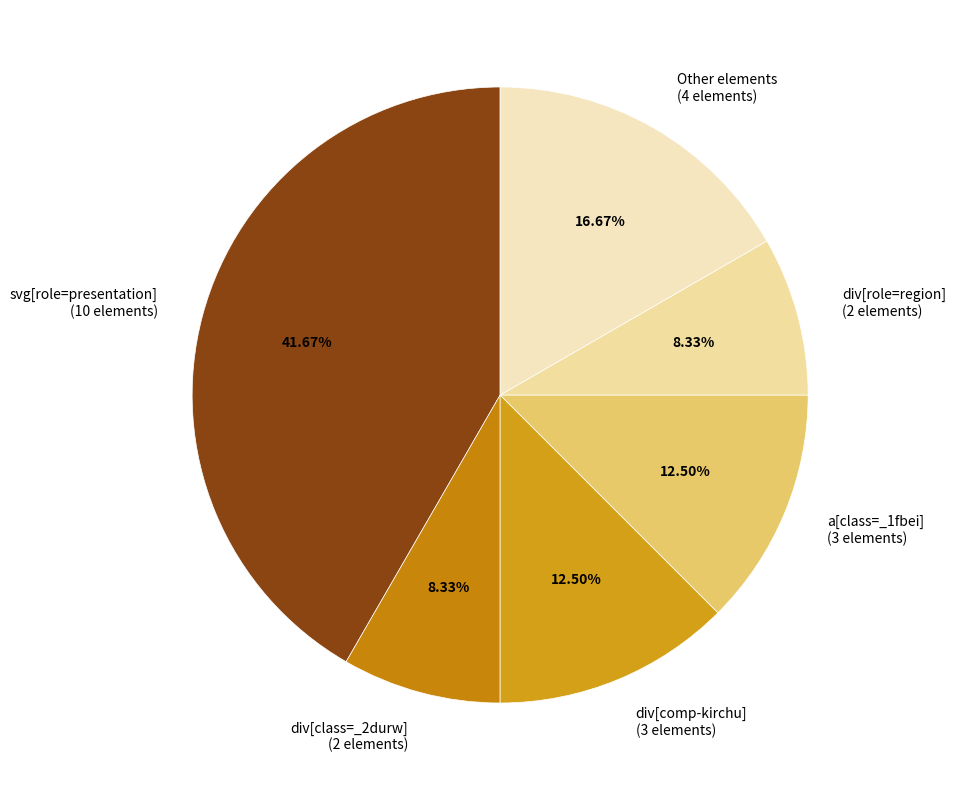

To the nearest percent, what is the average slice percentage?

17%